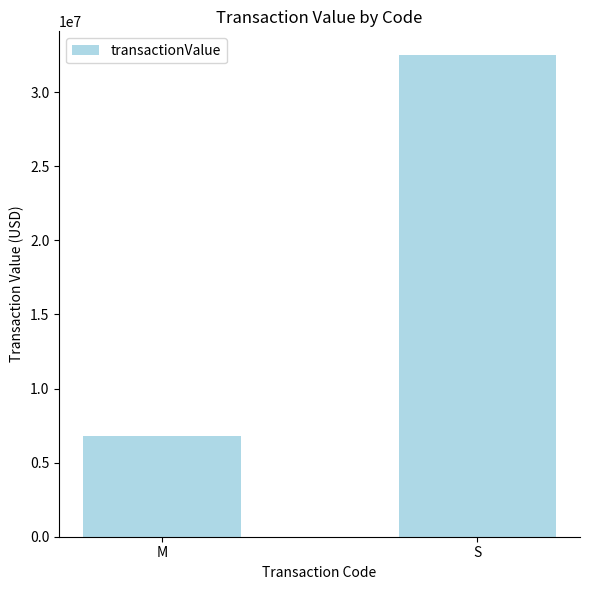

How many bars are there in total?

2